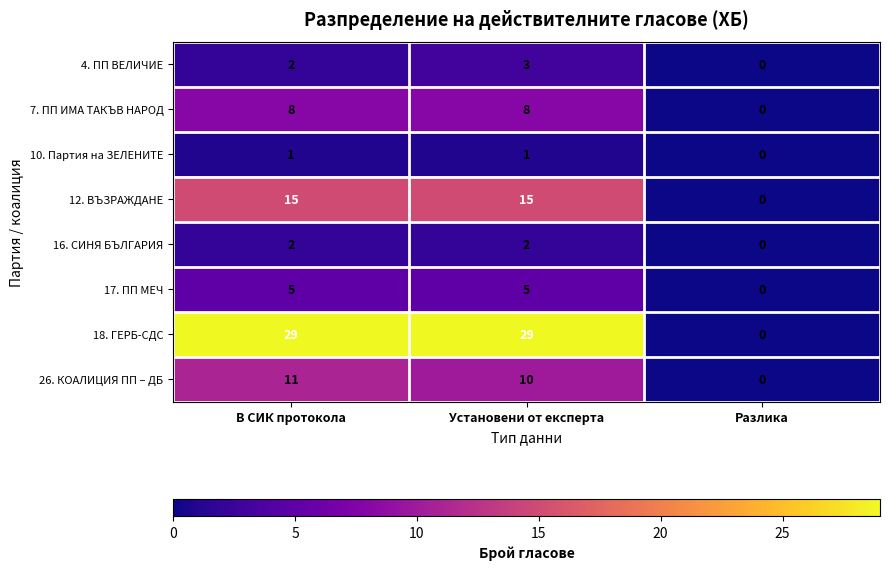

How many data points in 10. Партия на ЗЕЛЕНИТЕ are less than 1?

1